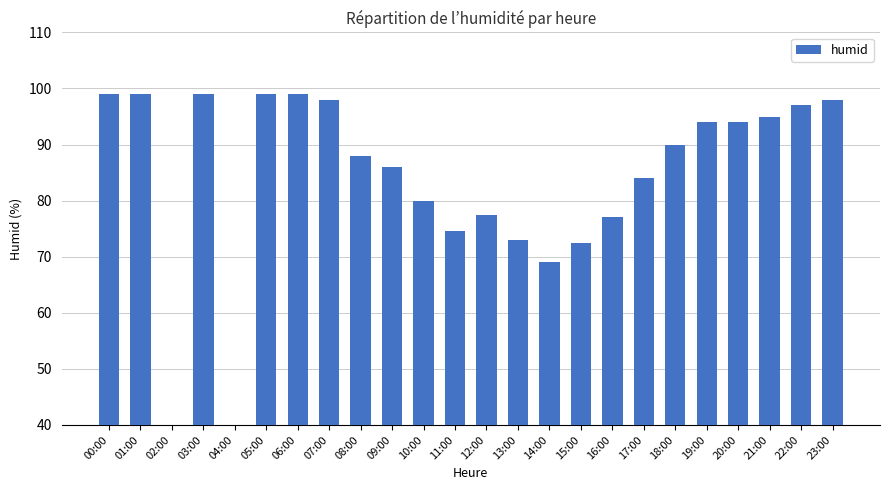

List the labels in order of value, largest first.

00:00, 01:00, 03:00, 05:00, 06:00, 07:00, 23:00, 22:00, 21:00, 19:00, 20:00, 18:00, 08:00, 09:00, 17:00, 10:00, 12:00, 16:00, 11:00, 13:00, 15:00, 14:00, 02:00, 04:00